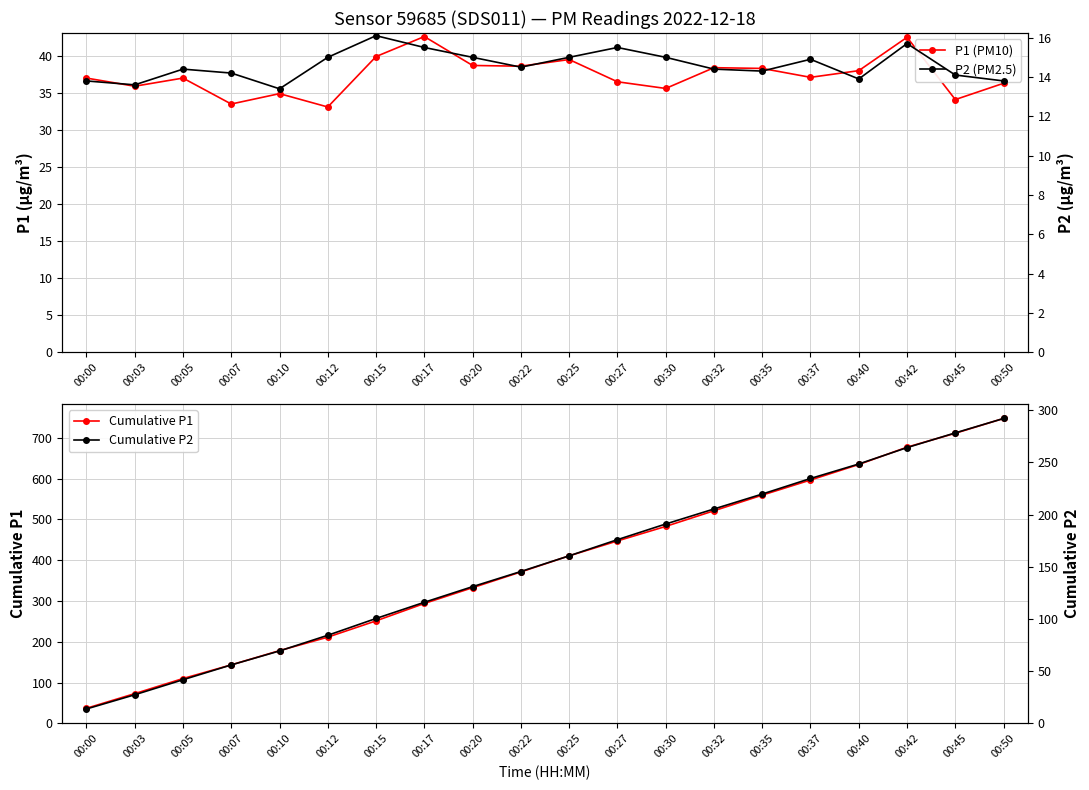

Is the value of Cumulative P1 at 00:22 greater than the value of P1 (PM10) at 00:27?

Yes